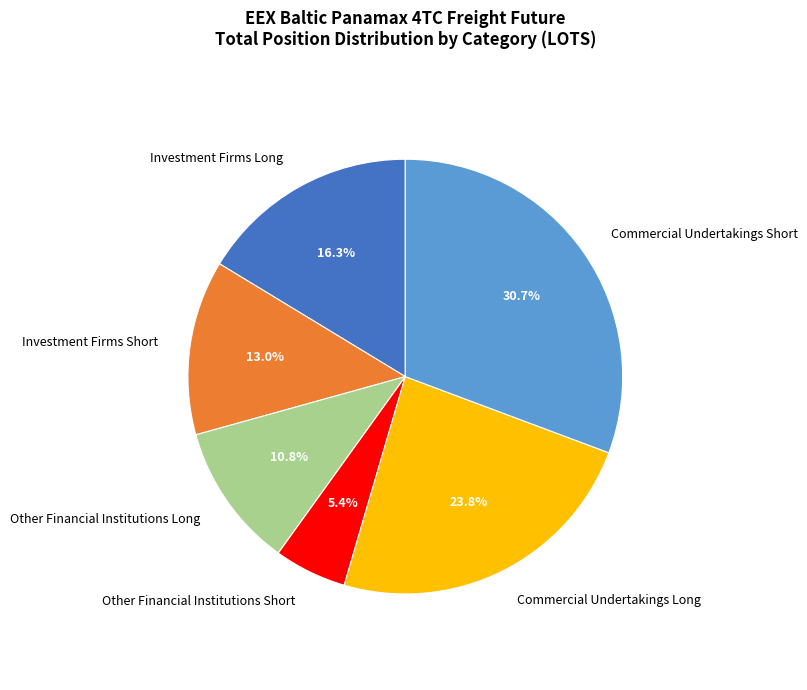

Between Commercial Undertakings Short and Investment Firms Short, which is larger?

Commercial Undertakings Short